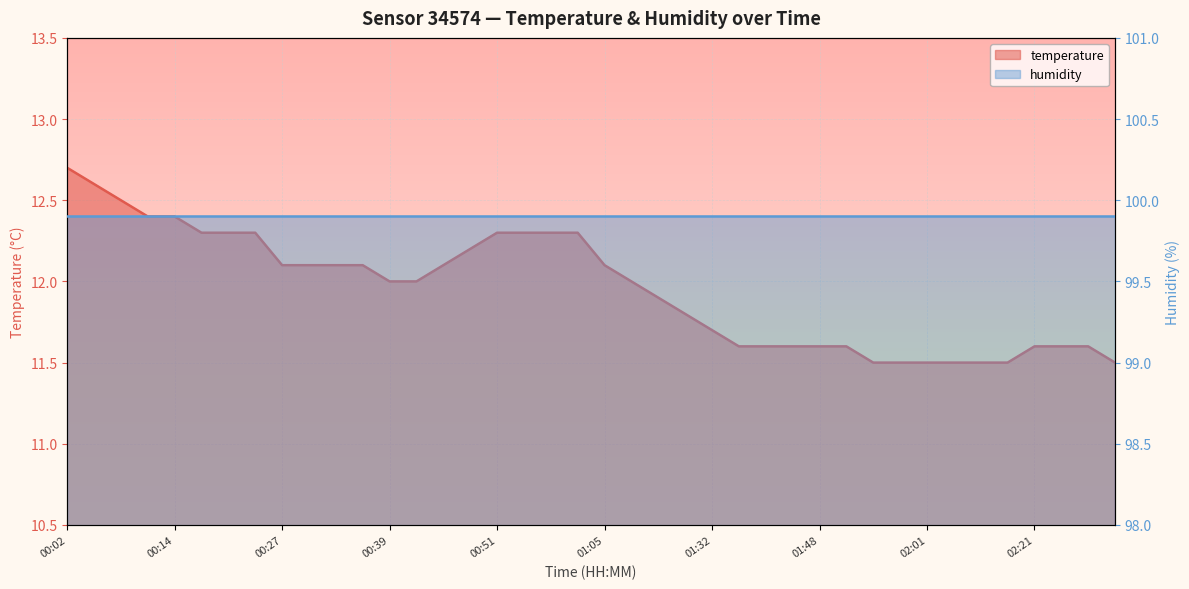

What is the value of the 18th point from the left?

12.3